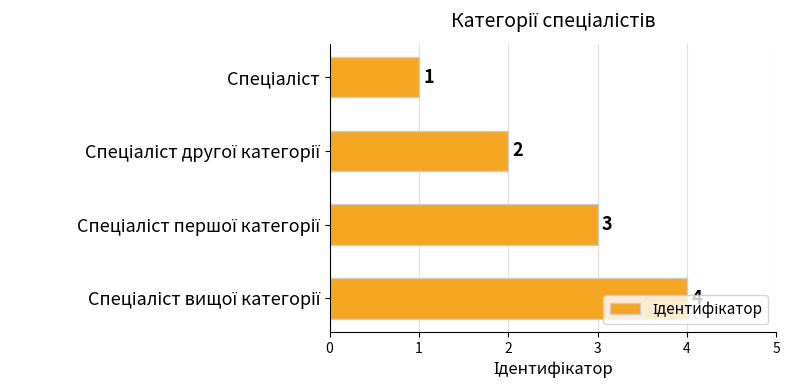

How many values are between 2 and 4?

3